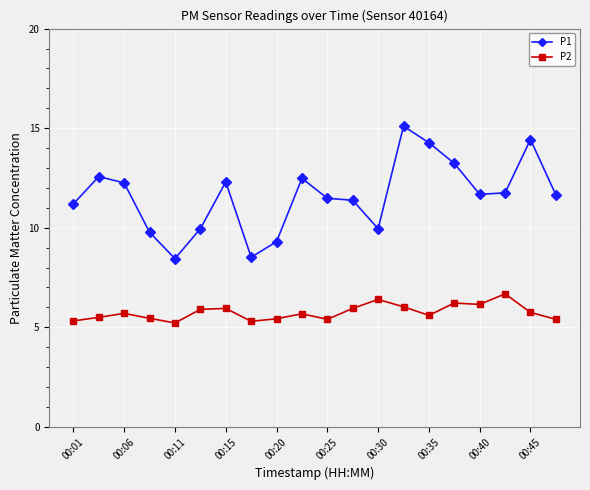

What are all the series names shown in the legend?

P1, P2